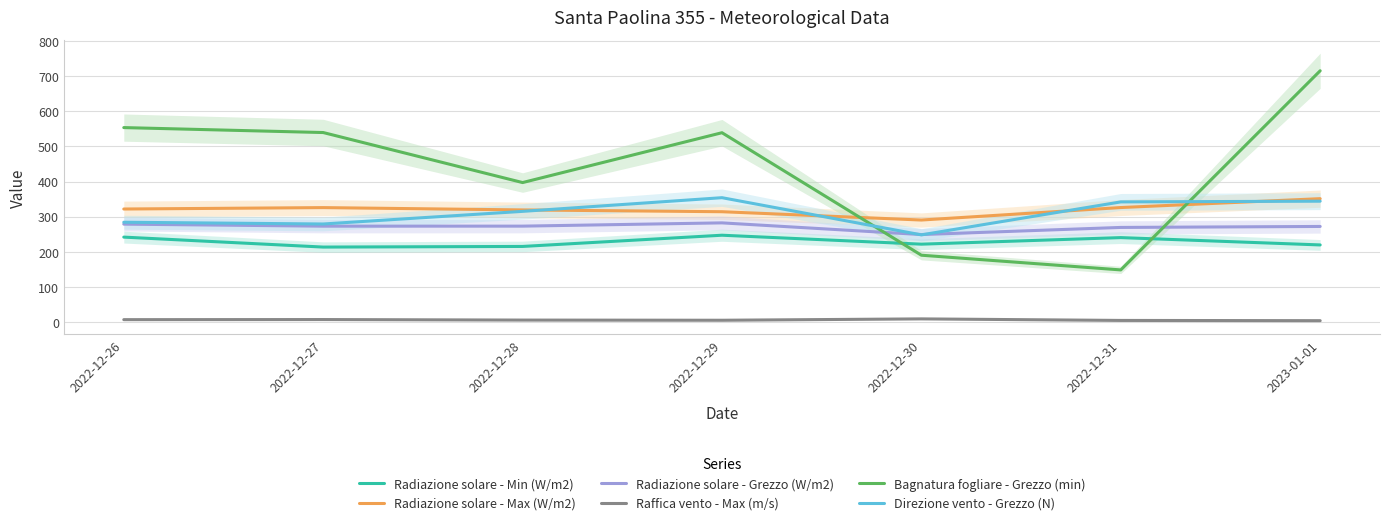

What is the sum of all Bagnatura fogliare - Grezzo (min) values?

3083.7